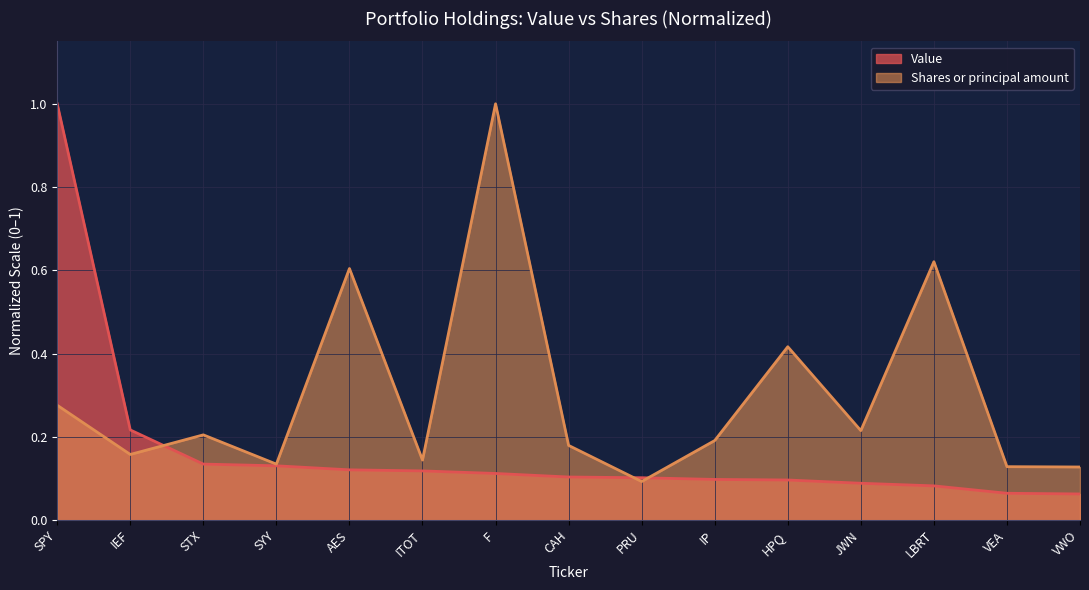

What position from the left is VWO?

15